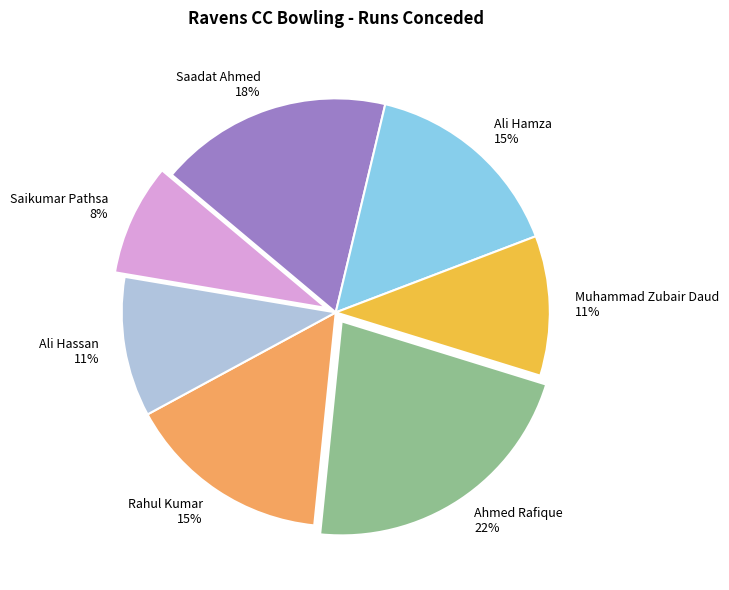

What is the smallest slice in the pie chart?

Saikumar Pathsa